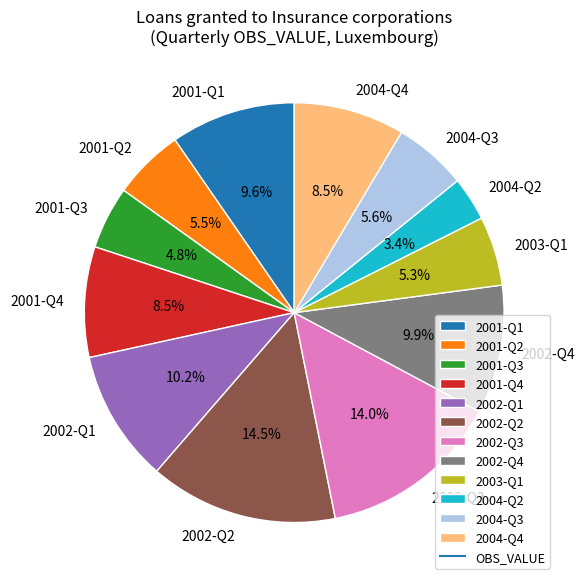

What is the smallest slice in the pie chart?

2004-Q2